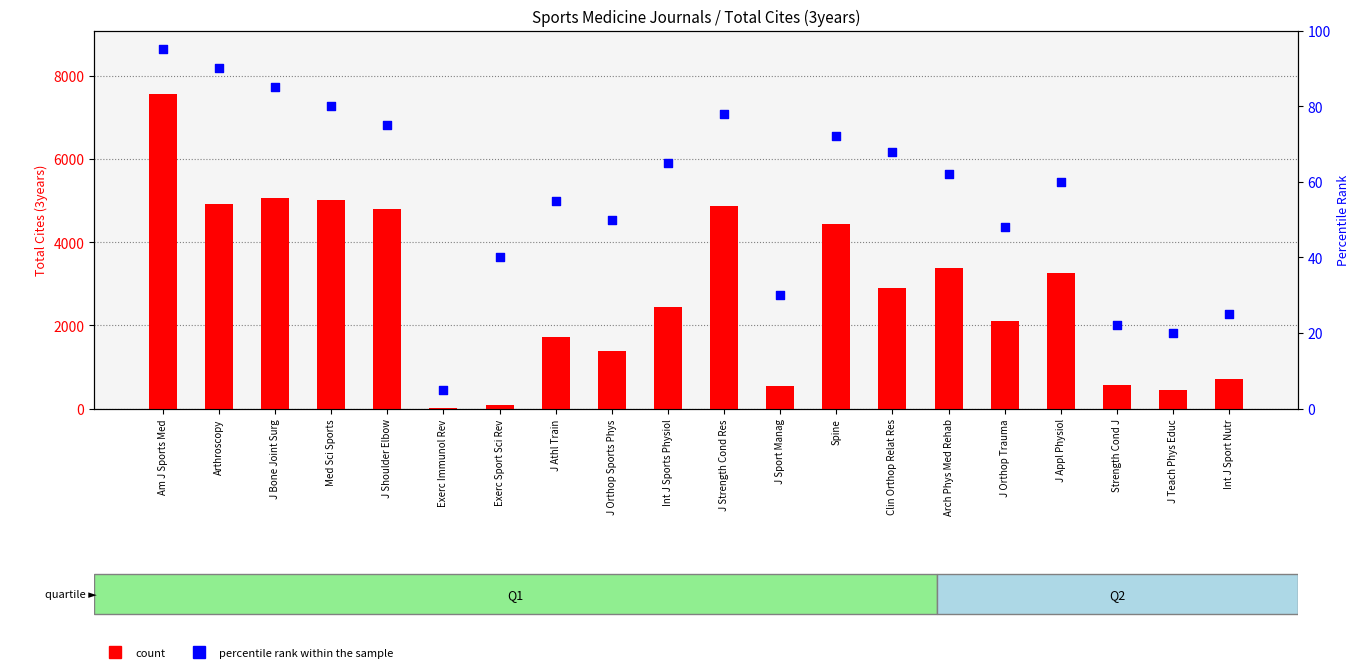

Which series has the largest total across all categories?

count